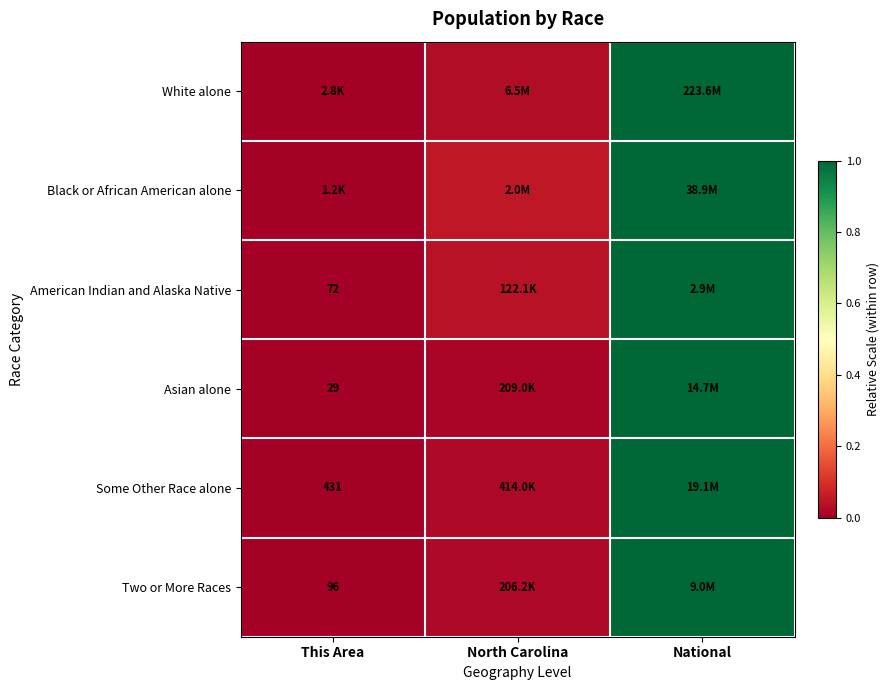

Which has a higher value, This Area or National?

National